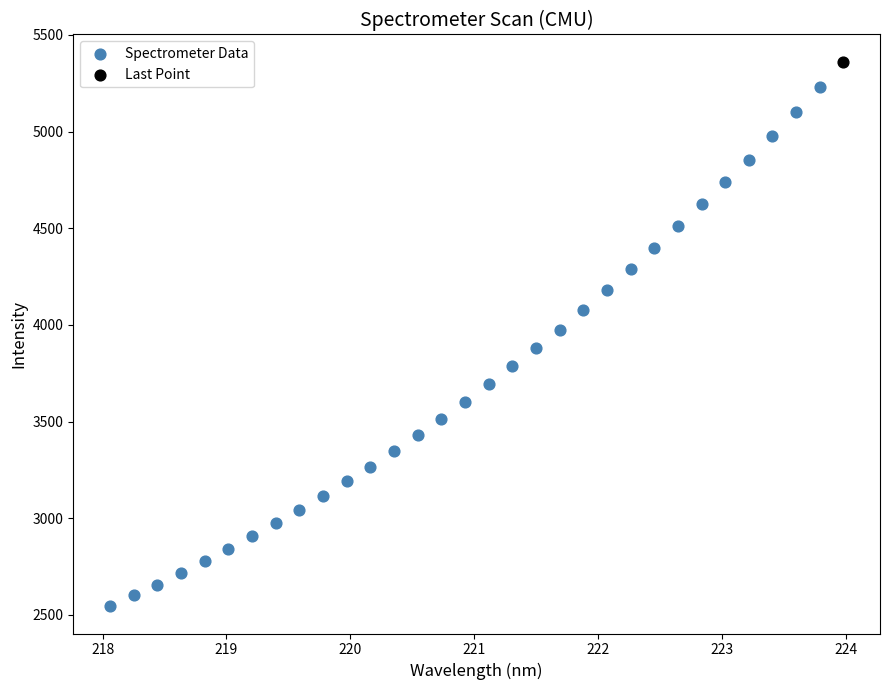

What are all the series names shown in the legend?

Spectrometer Data, Last Point